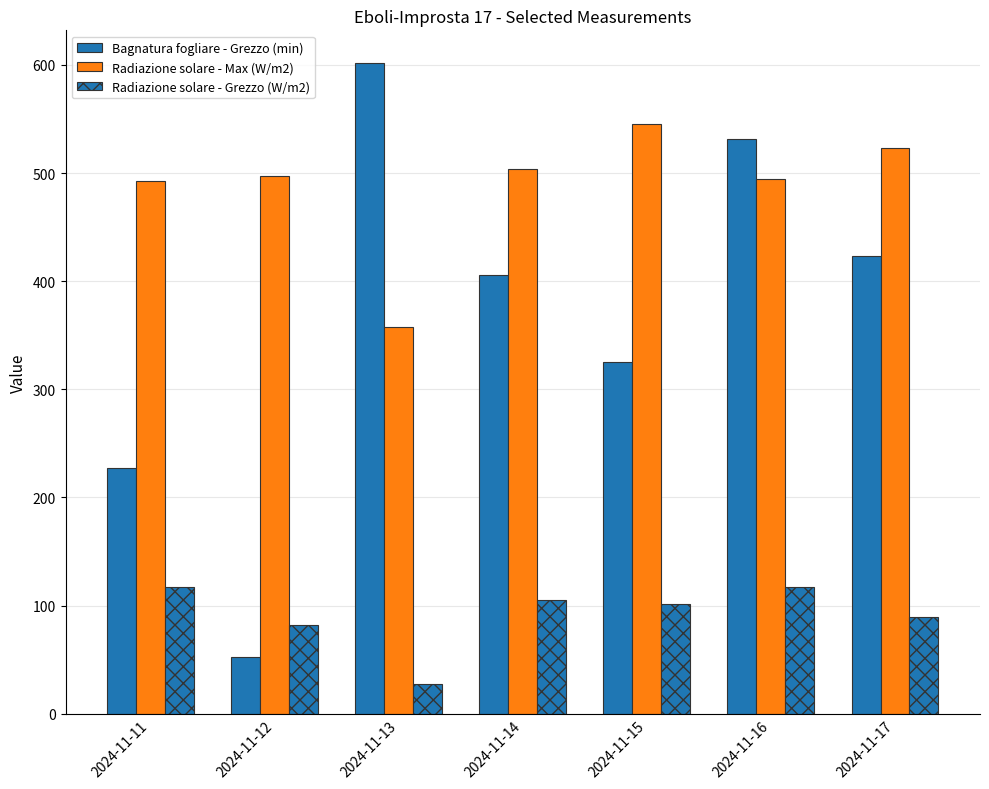

What is the smallest value displayed?

27.5